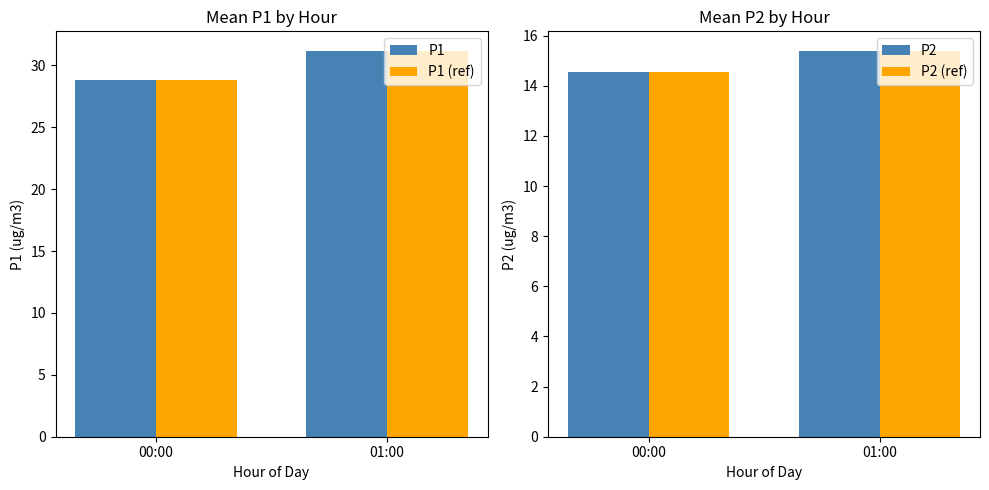

List the labels in order of P1 value, smallest first.

00:00, 01:00